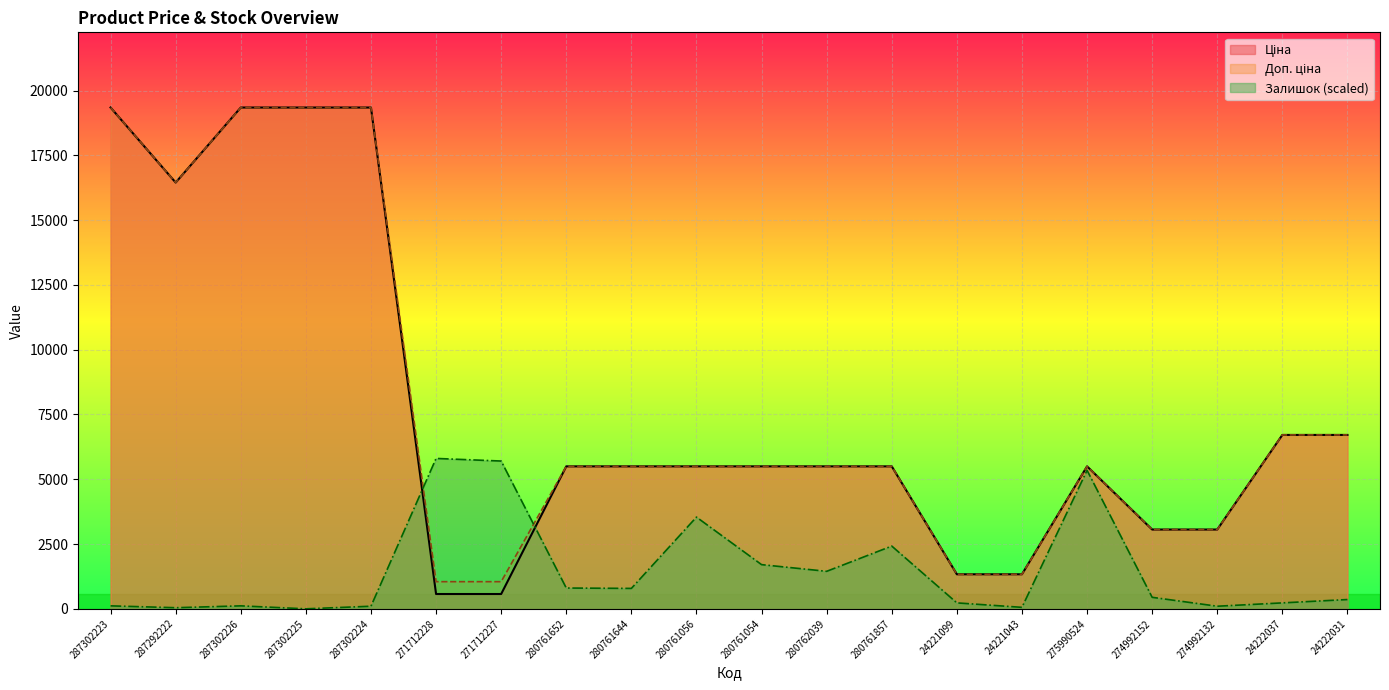

How many series are shown in this chart?

3